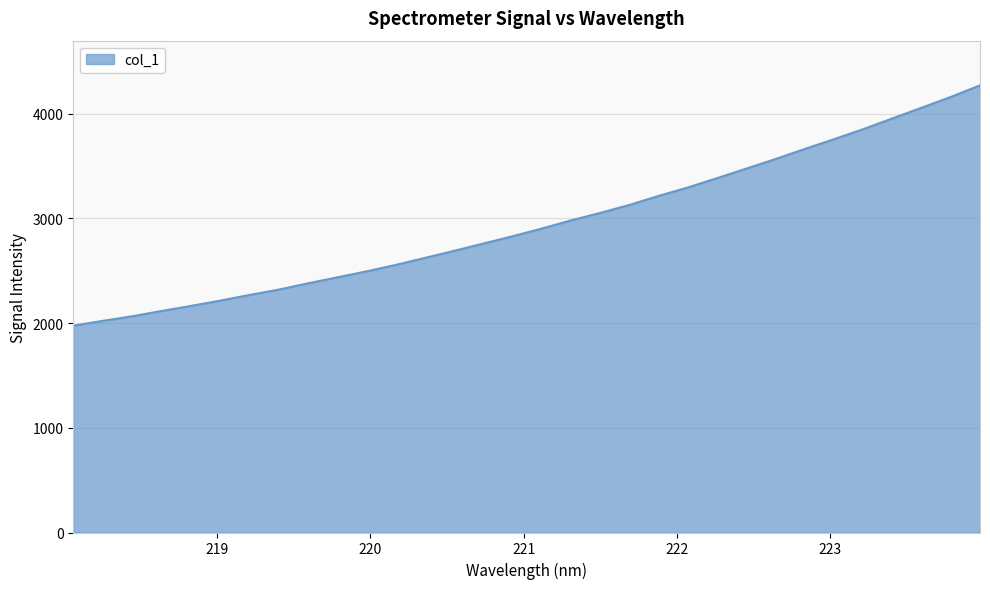

What is the difference between the maximum and minimum values?

2295.2